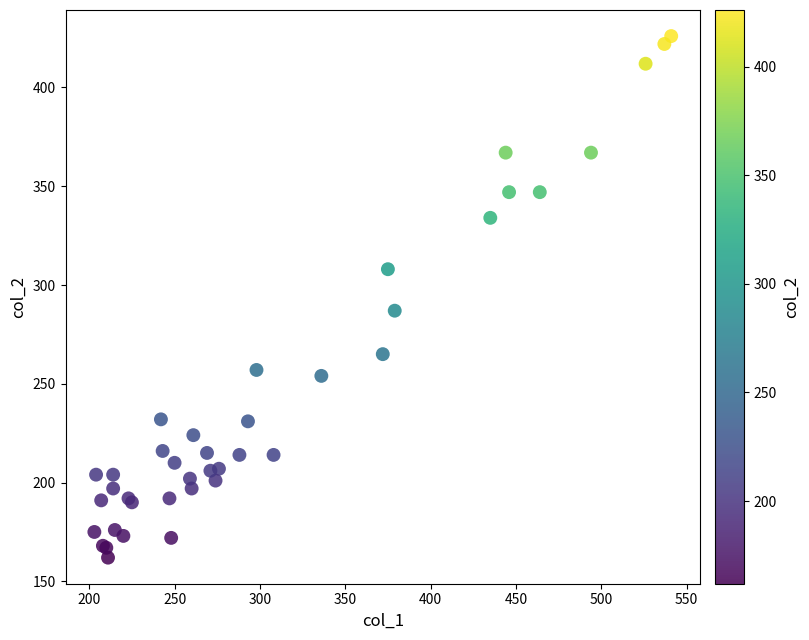

What Y value in the scatter plot is closest to 294?

287